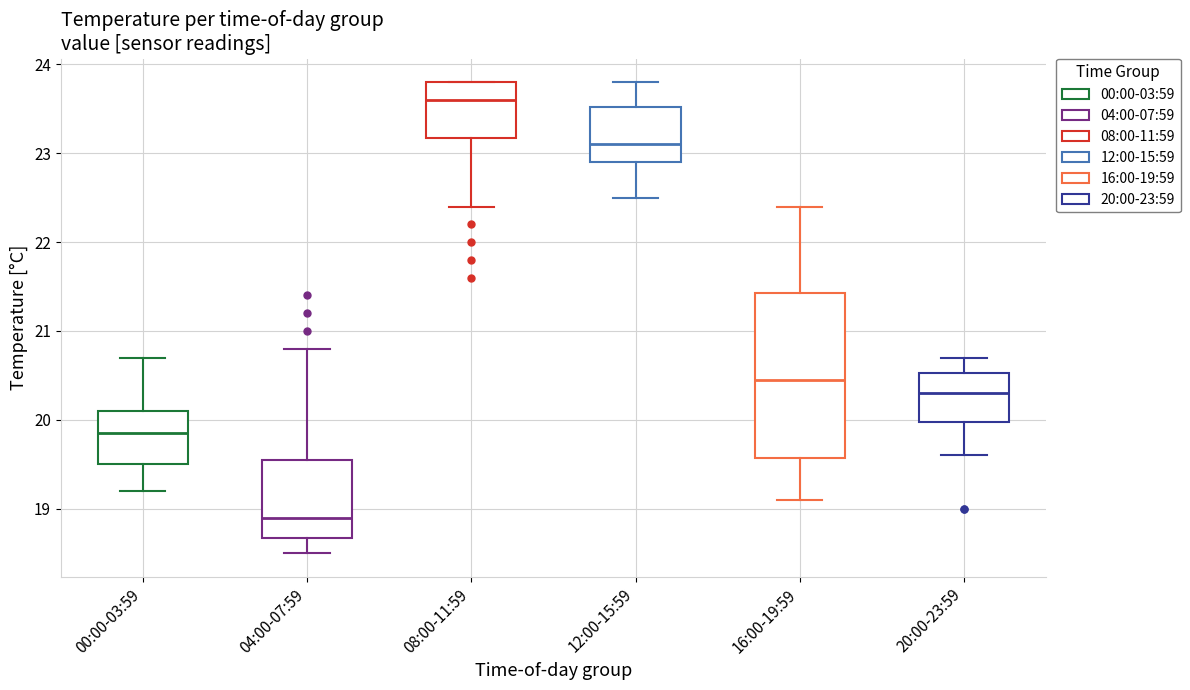

Reading left to right, transcribe this box plot: for each box, give where its median line is, the range the box spans, and where its two whiskers end, as read against the y-axis. The values are not printed on the chart, so give them approximately, as read against the axis.

00:00-03:59: median 19.9, box 19.5 to 20.1, whiskers 19.2 to 20.7
04:00-07:59: median 18.9, box 18.7 to 19.6, whiskers 18.5 to 20.8
08:00-11:59: median 23.6, box 23.2 to 23.8, whiskers 22.4 to 23.8
12:00-15:59: median 23.1, box 22.9 to 23.5, whiskers 22.5 to 23.8
16:00-19:59: median 20.5, box 19.6 to 21.4, whiskers 19.1 to 22.4
20:00-23:59: median 20.3, box 20.0 to 20.5, whiskers 19.6 to 20.7